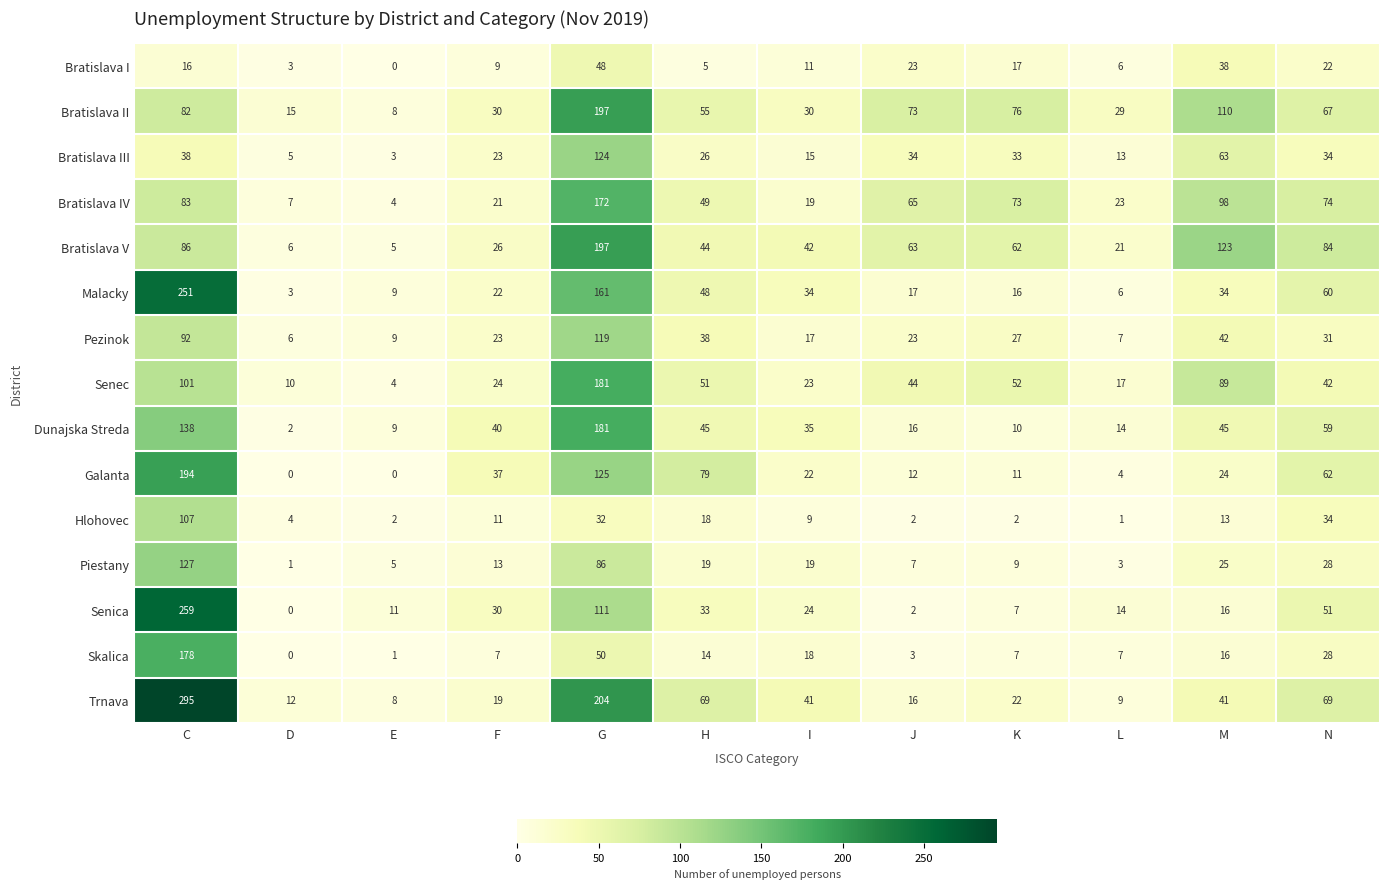

The value of Senec at G is 114. True or false?

False